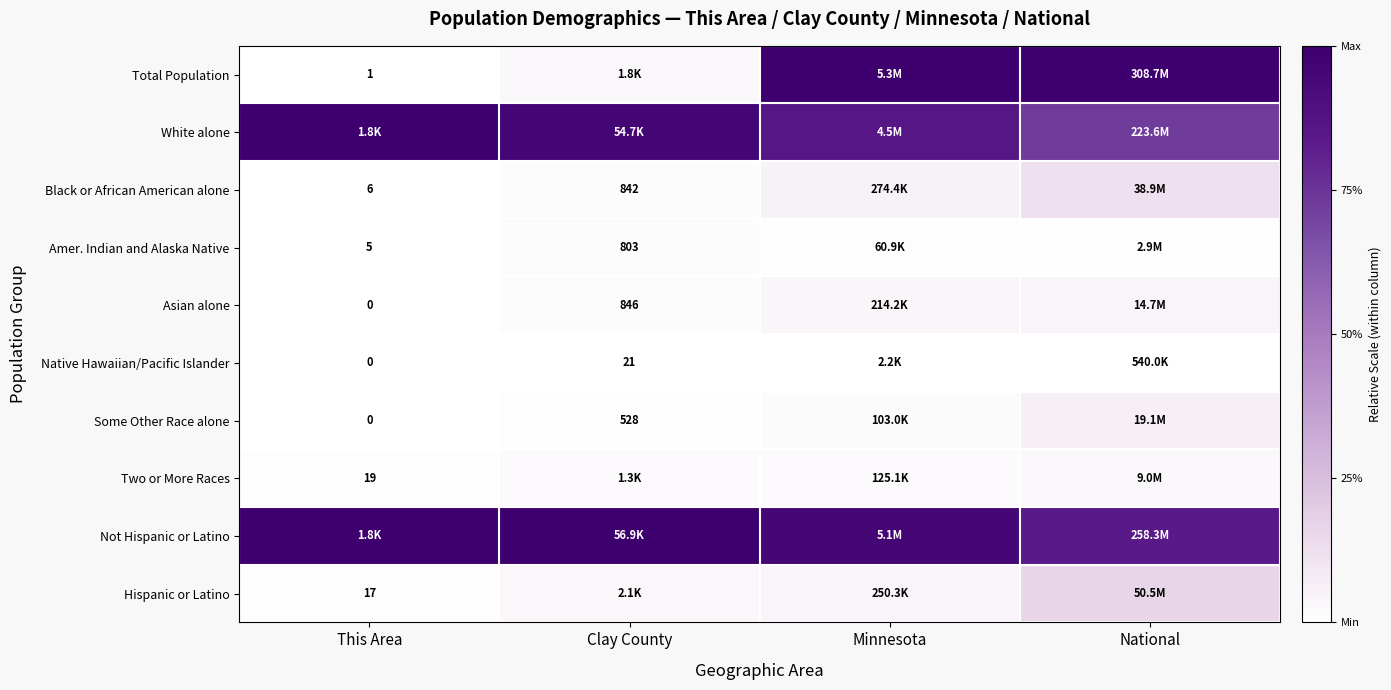

How many distinct data groups are displayed?

10